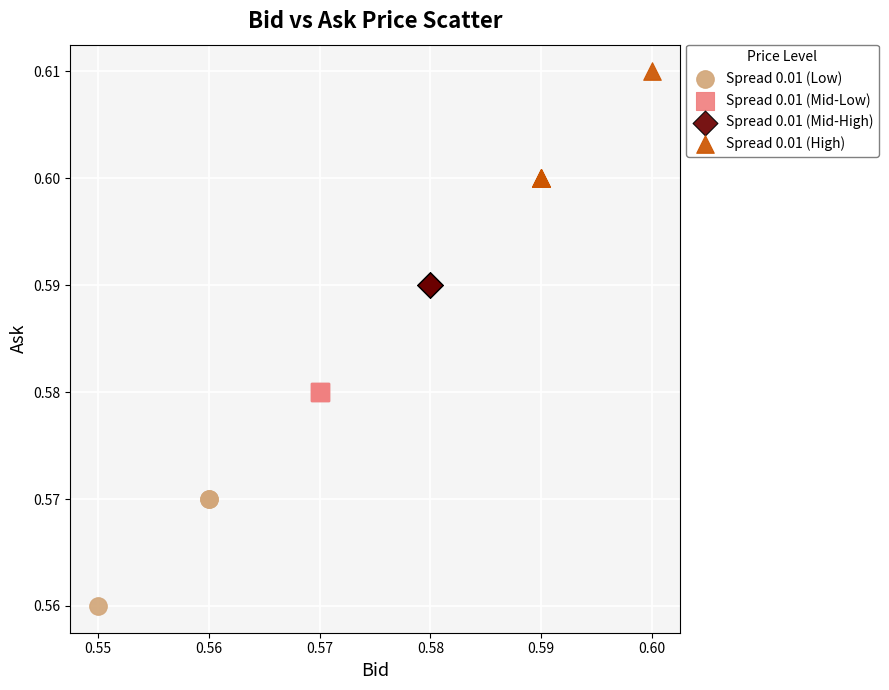

Which series contains the highest Y value?

Spread 0.01 (High)